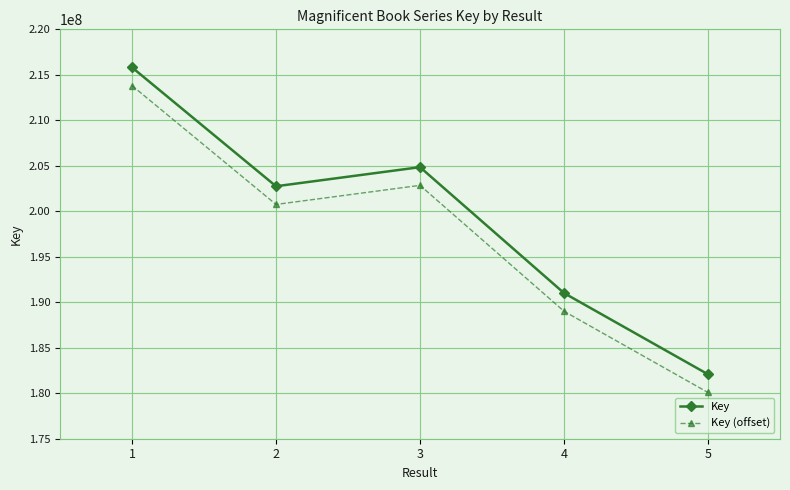

What is the approximate value of Key (offset) at 5, to the nearest 10?

180081060